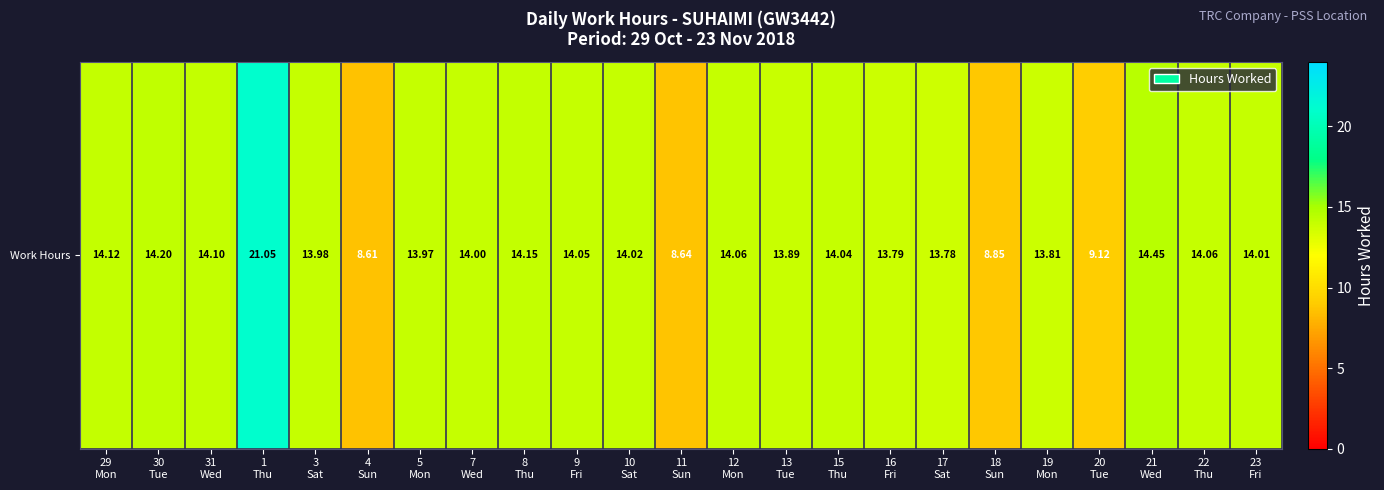

True or false: the data shows 13.9 at 13
Tue.

True